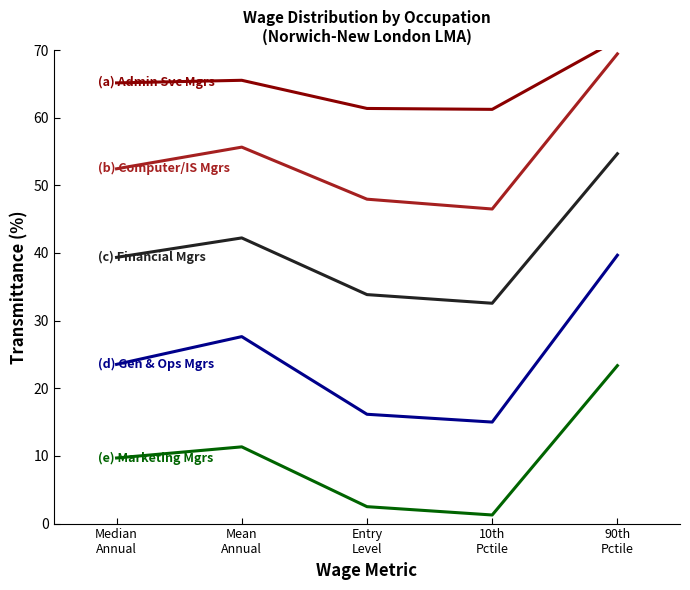

Reading right to left, extract all data points from this chart.

(a) Admin Svc Mgrs: 71.5	61.2	61.4	65.5	65.1
(b) Computer/IS Mgrs: 69.4	46.5	48.0	55.6	52.4
(c) Financial Mgrs: 54.7	32.6	33.8	42.2	39.4
(d) Gen & Ops Mgrs: 39.7	15.0	16.2	27.6	23.5
(e) Marketing Mgrs: 23.3	1.3	2.5	11.3	9.7